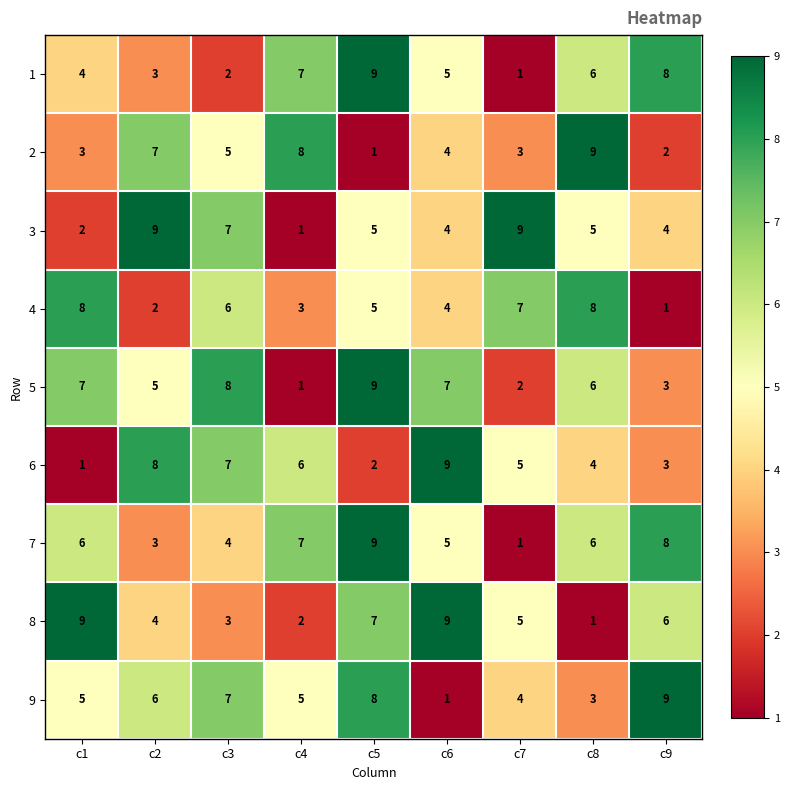

Count the number of data series in this chart.

9